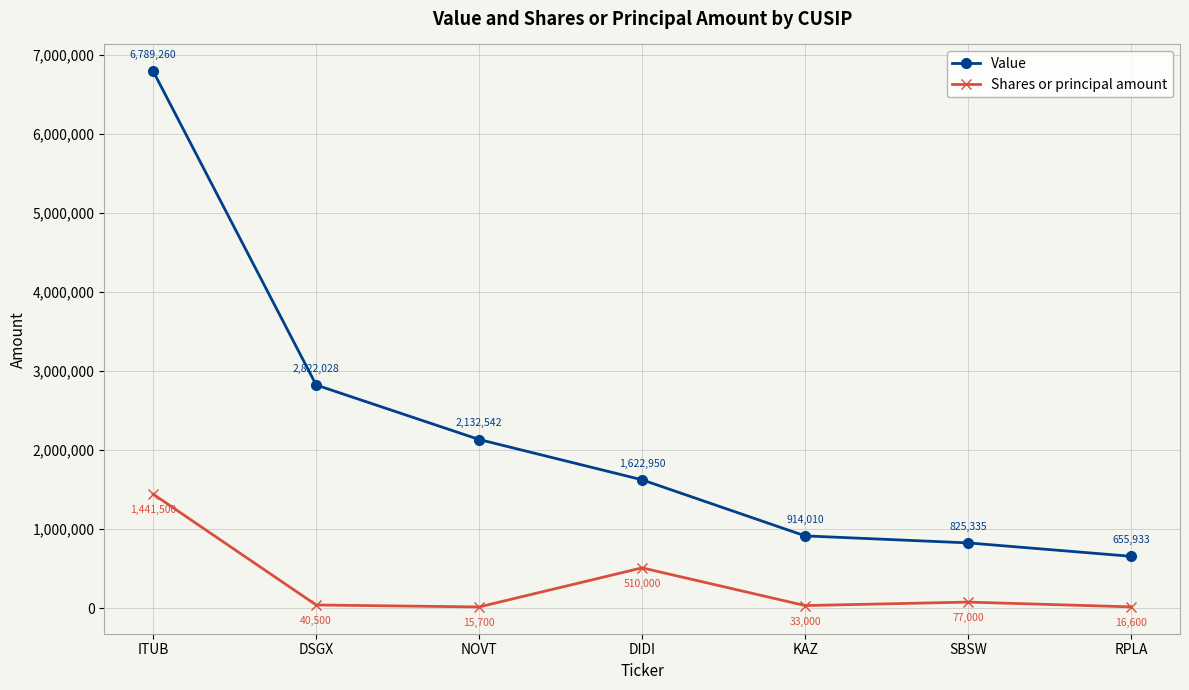

Reading left to right, extract all data points from this chart.

Value: 6789260	2822028	2132542	1622950	914010	825335	655933
Shares or principal amount: 1441500	40500	15700	510000	33000	77000	16600